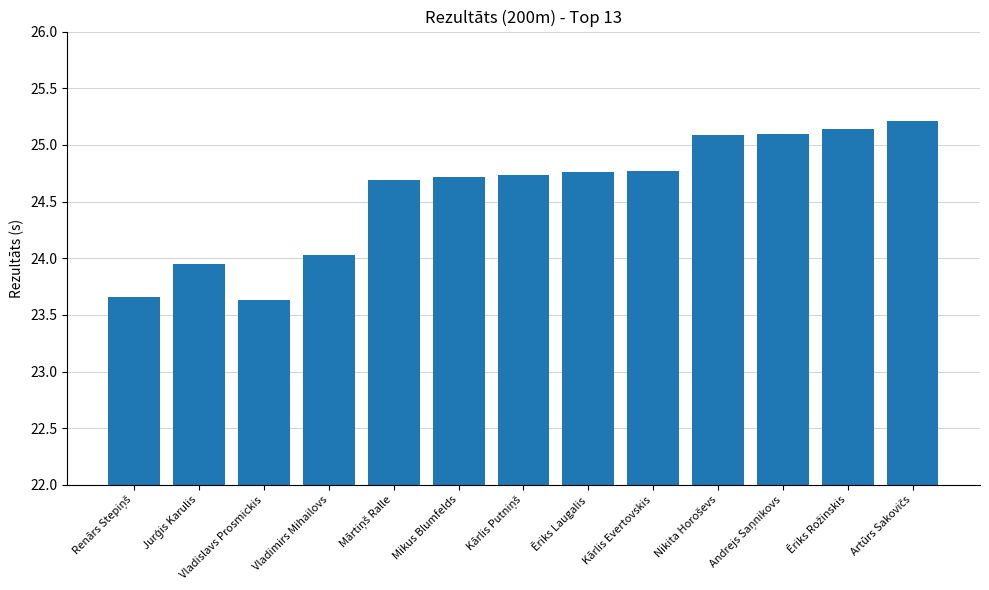

What value does the data have at Vladimirs Mihailovs?

24.0